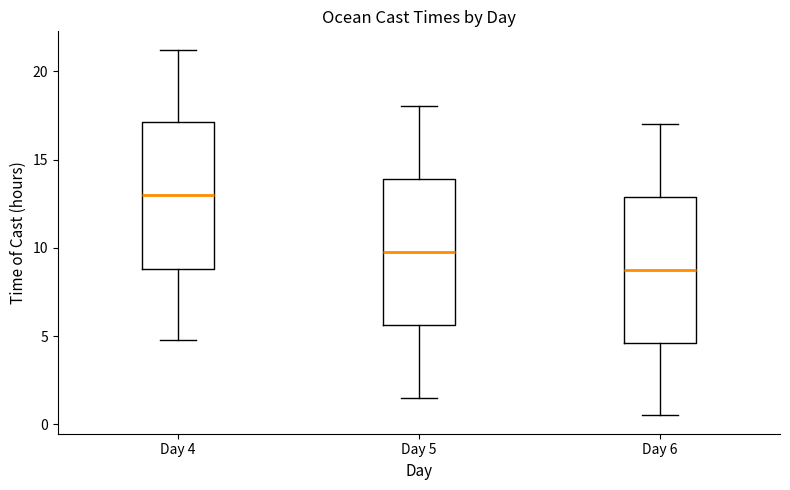

Which box's median line is the lowest?

Day 6